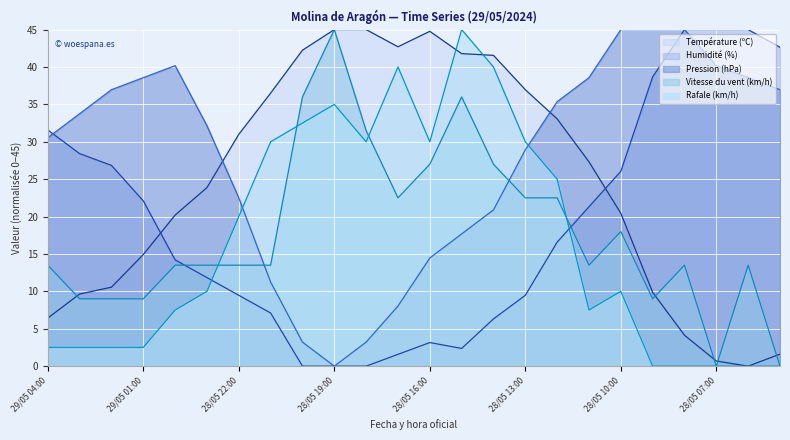

True or false: Vitesse du vent (km/h) has a value of 23.9 at 28/05 07:00.

False